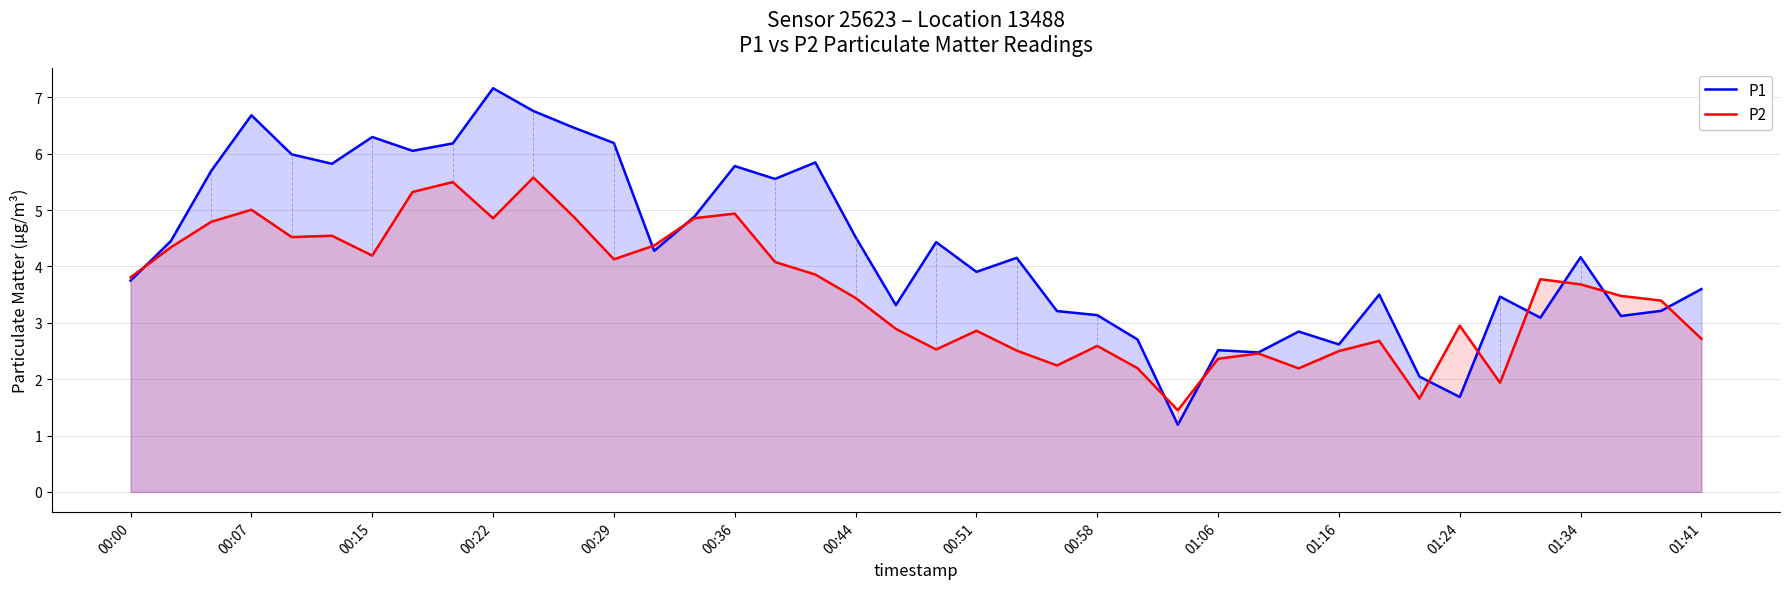

Rank the series by their average value, from highest to lowest.

P1, P2